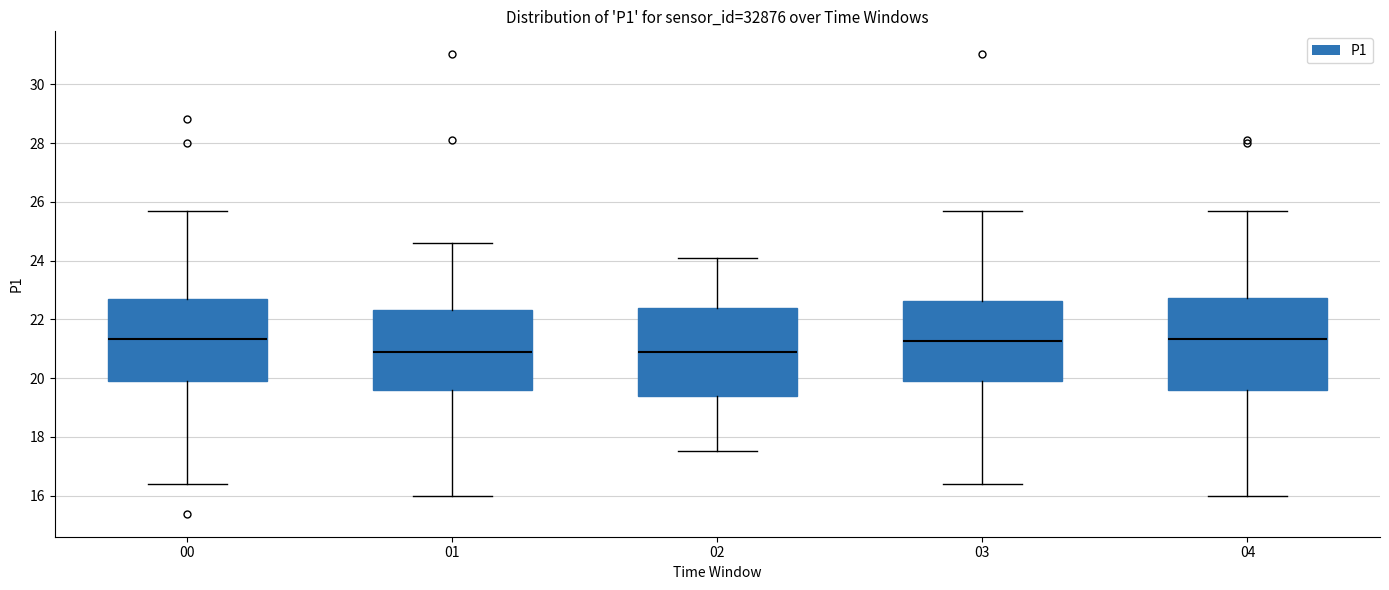

Where is the lower edge of the box at x = 01 on the y-axis? The values are not printed on the chart, so give them approximately, as read against the axis.

19.6